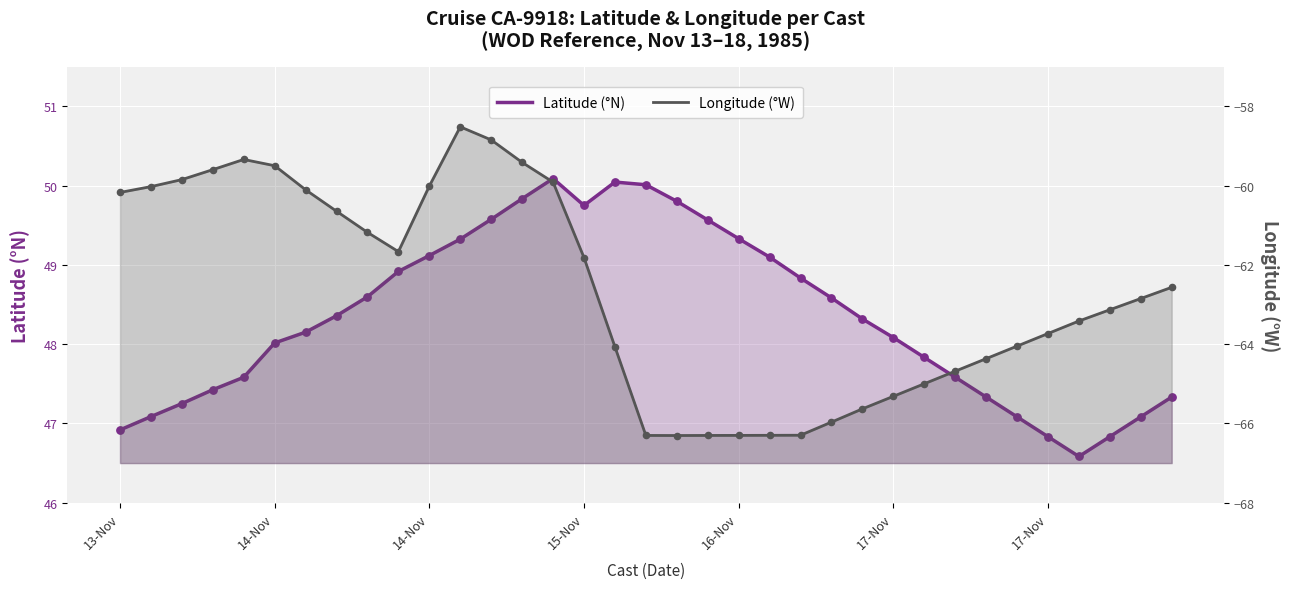

Which series contains the highest Y value?

Latitude (°N)